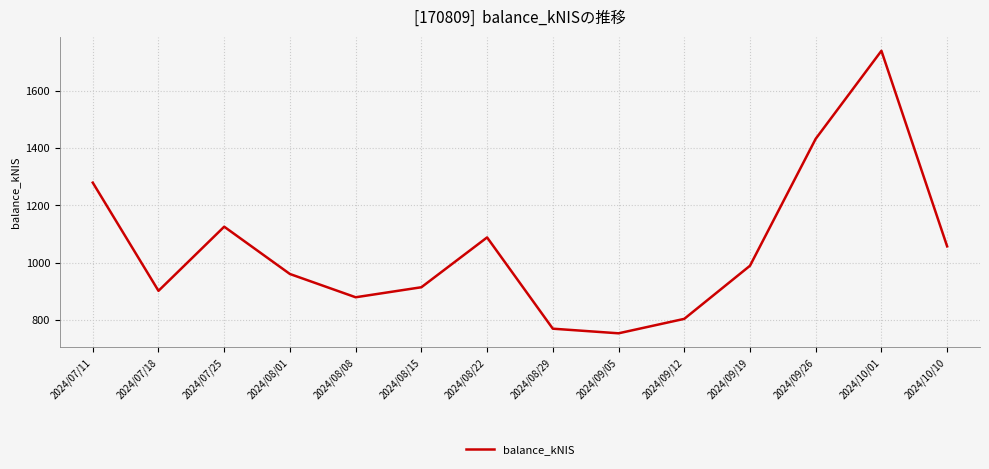

The value at 2024/07/11 is 319.9. True or false?

False